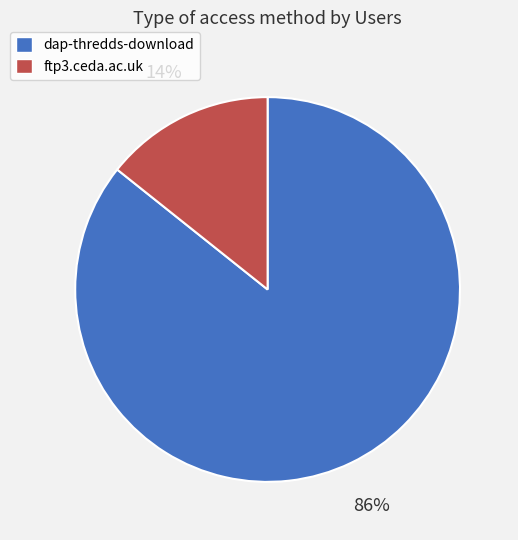

Count the number of slices in the pie.

2